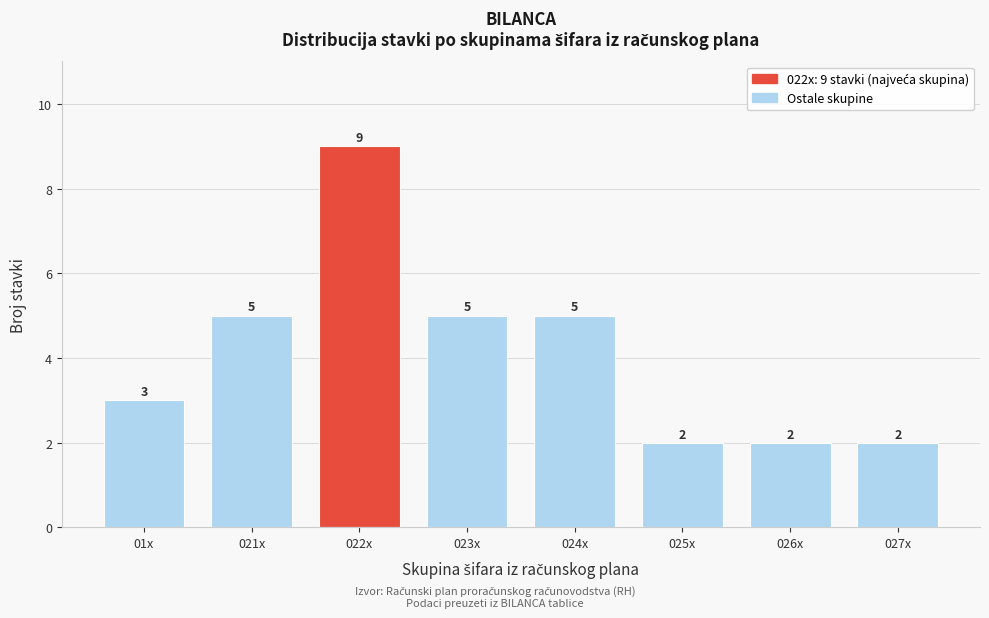

Reading right to left, what are all the values shown in this chart?

2	2	2	5	5	9	5	3